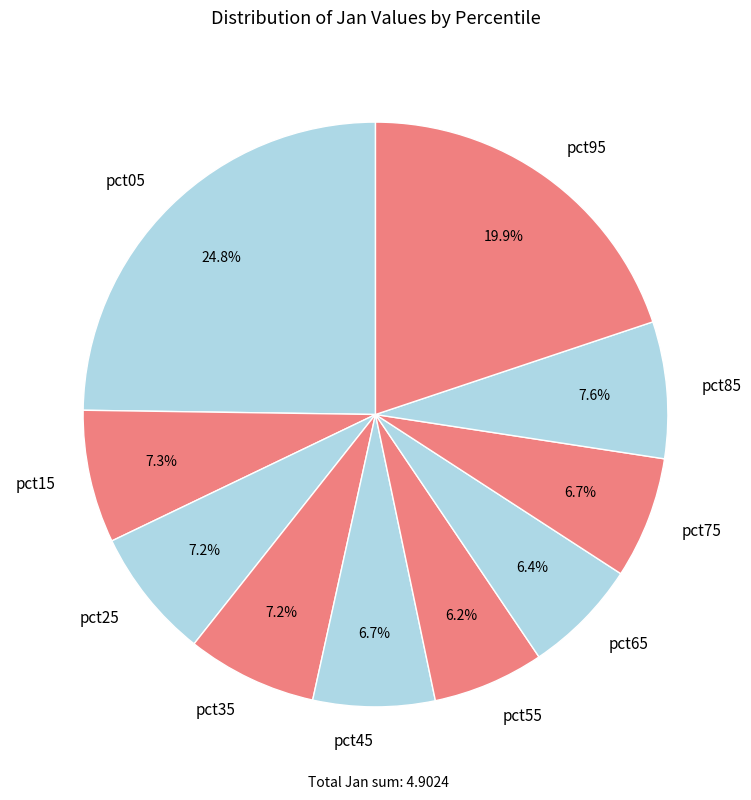

How many slices are in this pie chart?

10